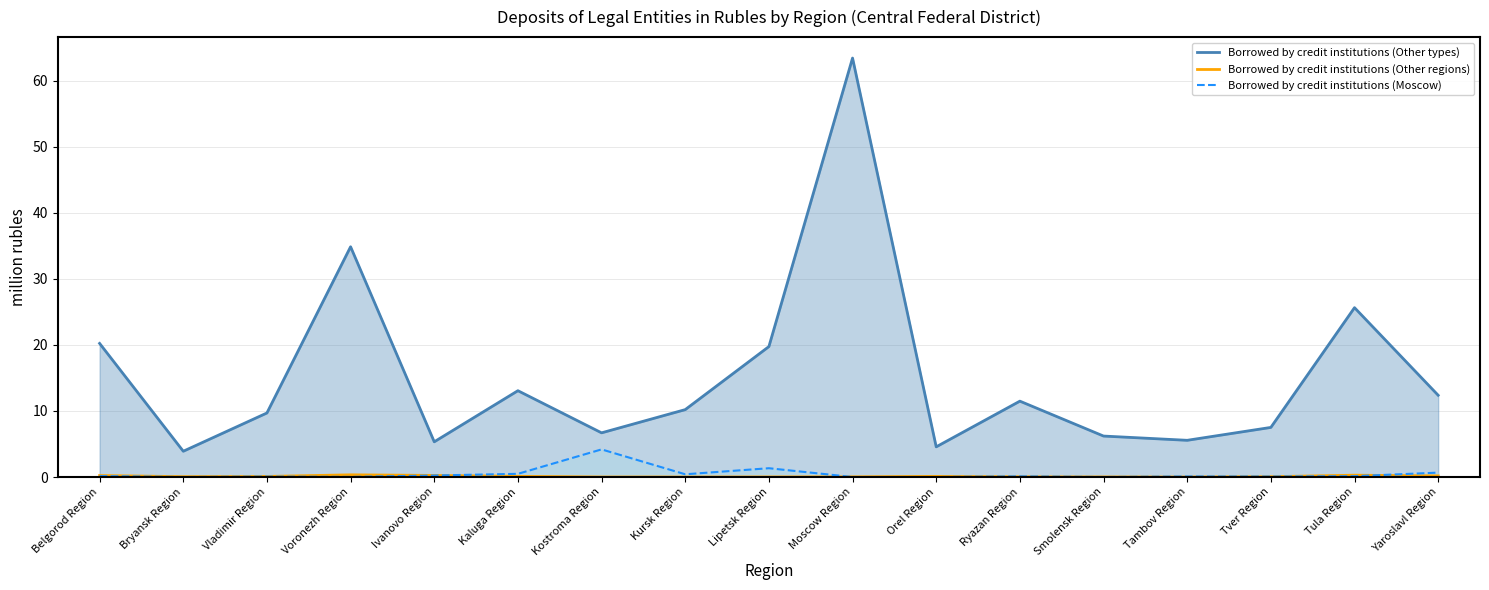

Reading left to right, transcribe all the data shown in this chart.

Borrowed by credit institutions (Other types): Belgorod Region=20.2	Bryansk Region=3.9	Vladimir Region=9.7	Voronezh Region=34.9	Ivanovo Region=5.3	Kaluga Region=13.1	Kostroma Region=6.7	Kursk Region=10.2	Lipetsk Region=19.8	Moscow Region=63.4	Orel Region=4.6	Ryazan Region=11.5	Smolensk Region=6.2	Tambov Region=5.6	Tver Region=7.5	Tula Region=25.6	Yaroslavl Region=12.4
Borrowed by credit institutions (Other regions): Belgorod Region=0.2	Bryansk Region=0.1	Vladimir Region=0.1	Voronezh Region=0.3	Ivanovo Region=0.2	Kaluga Region=0.1	Kostroma Region=0.0	Kursk Region=0.0	Lipetsk Region=0.0	Moscow Region=0.0	Orel Region=0.1	Ryazan Region=0.0	Smolensk Region=0.0	Tambov Region=0.0	Tver Region=0.1	Tula Region=0.3	Yaroslavl Region=0.2
Borrowed by credit institutions (Moscow): Belgorod Region=0.1	Bryansk Region=0.0	Vladimir Region=0.1	Voronezh Region=0.0	Ivanovo Region=0.2	Kaluga Region=0.5	Kostroma Region=4.2	Kursk Region=0.4	Lipetsk Region=1.3	Moscow Region=0.0	Orel Region=0.0	Ryazan Region=0.1	Smolensk Region=0.0	Tambov Region=0.1	Tver Region=0.1	Tula Region=0.1	Yaroslavl Region=0.7